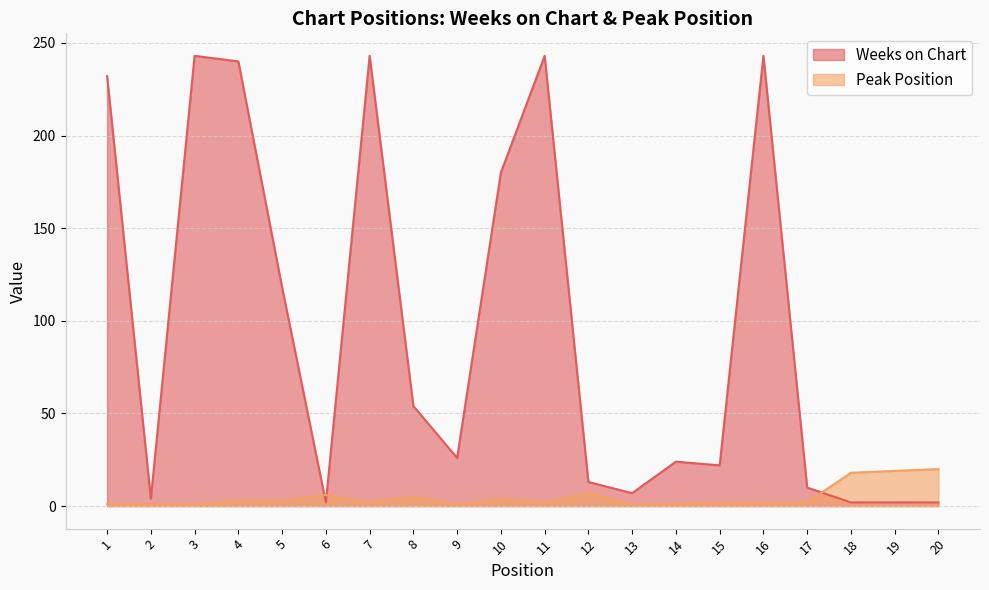

Reading left to right, extract all data points from this chart.

Weeks on Chart: 232	4	243	240	118	2	243	54	26	180	243	13	7	24	22	243	10	2	2	2
Peak Position: 1	1	1	3	3	6	2	5	1	4	2	7	1	1	2	2	2	18	19	20